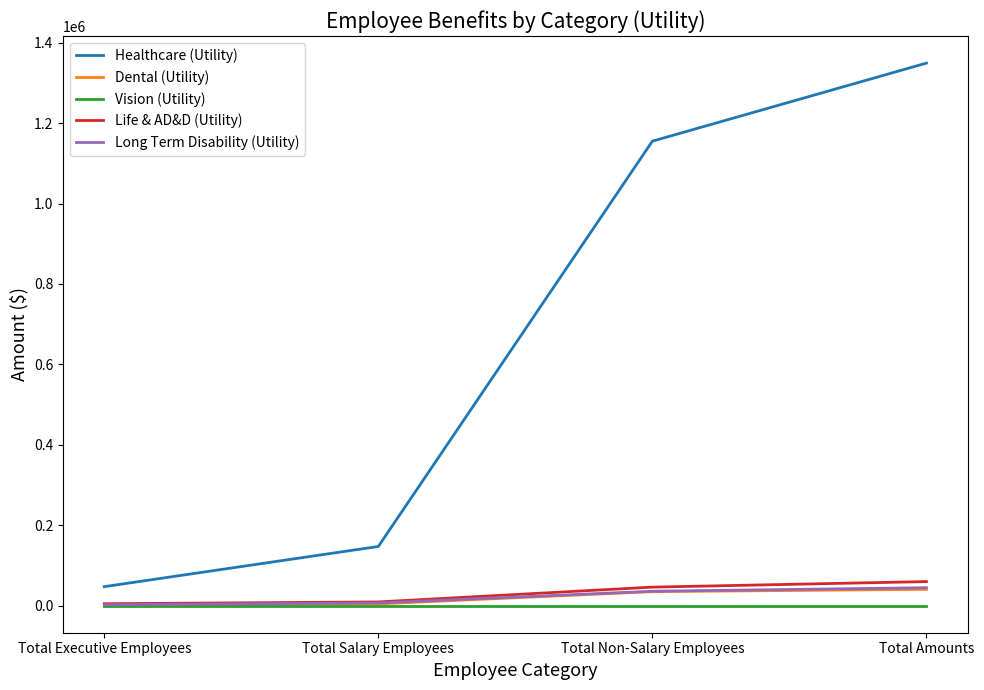

True or false: Healthcare (Utility) and Life & AD&D (Utility) cross at least once.

False